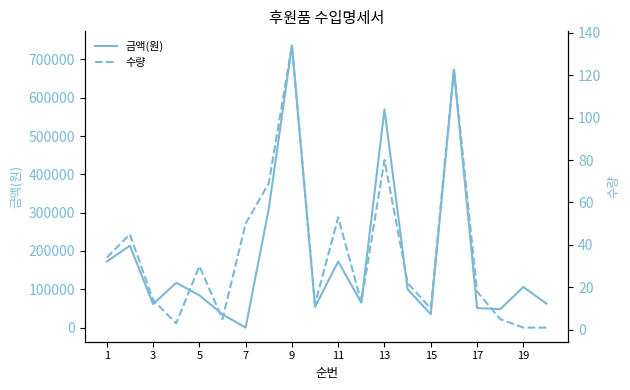

What is the difference between the maximum and minimum values in the 금액(원) series?

736399